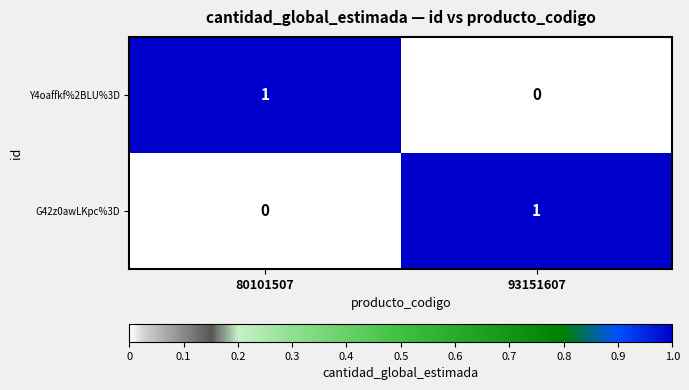

List the labels in order of Y4oaffkf%2BLU%3D value, smallest first.

93151607, 80101507